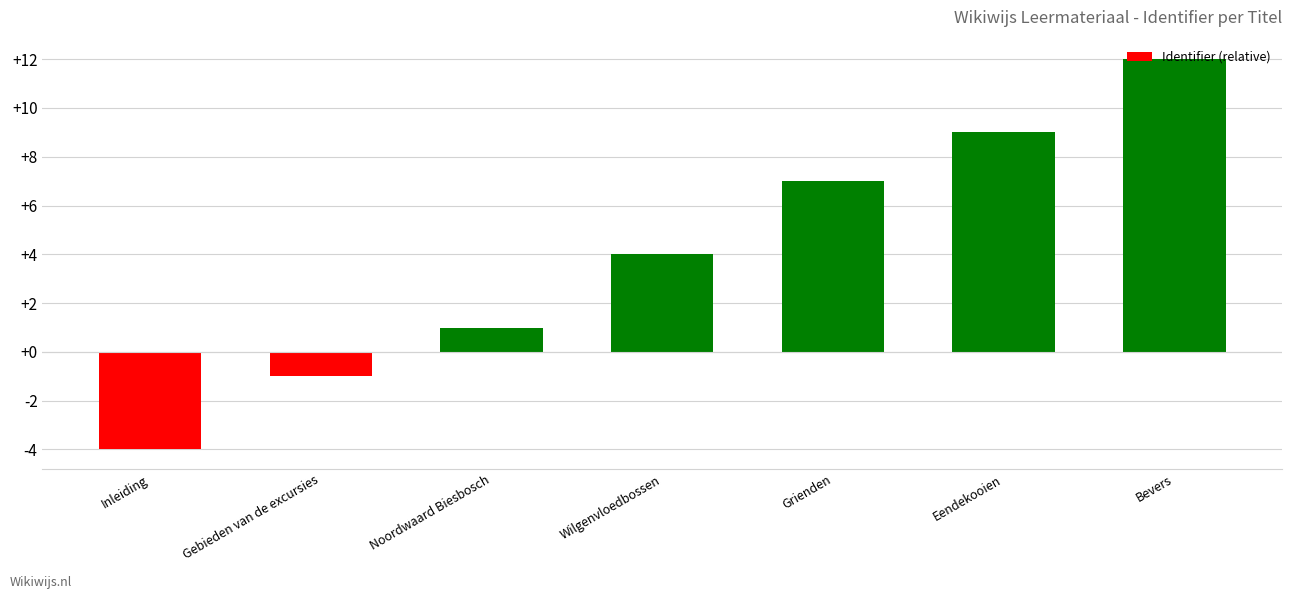

Which has a higher value, Eendekooien or Wilgenvloedbossen?

Eendekooien